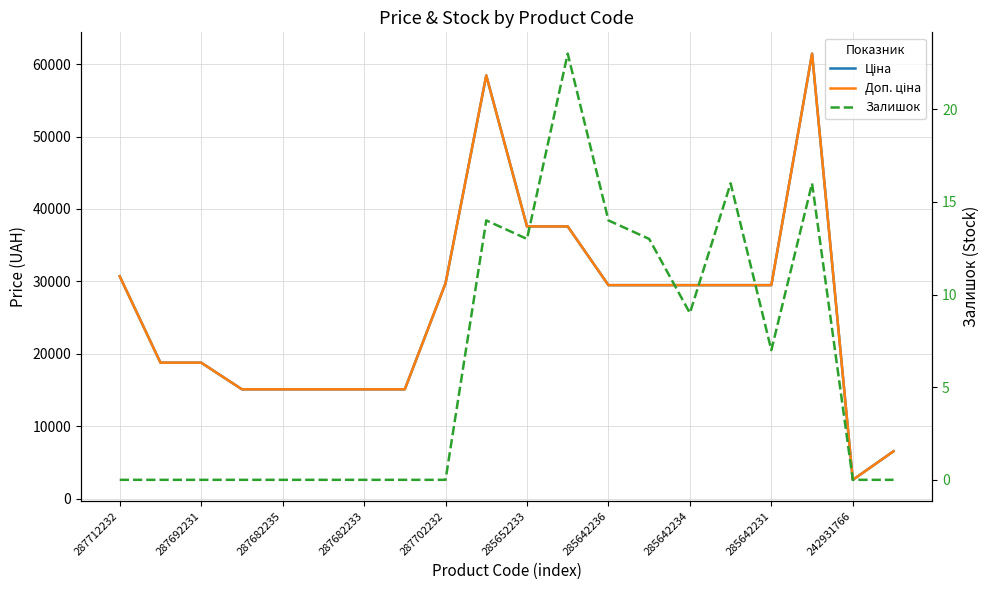

At which label does Ціна reach its peak?

17